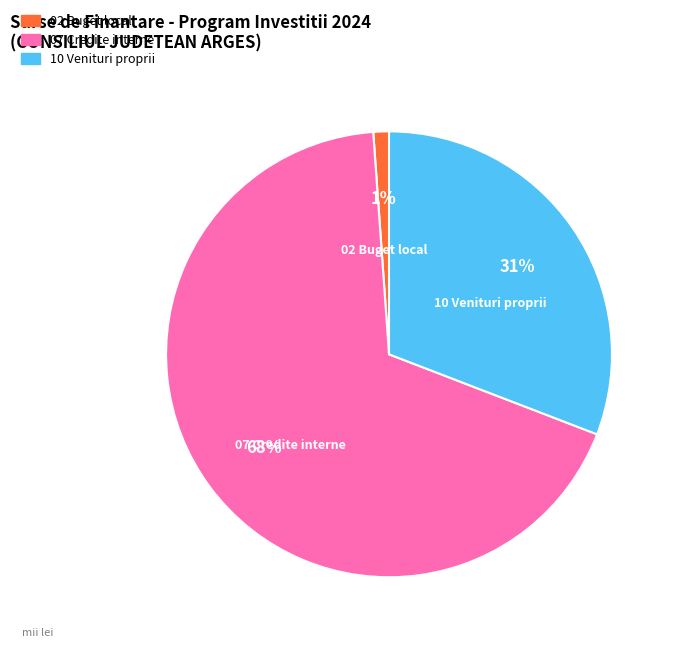

Between 07 Credite interne and 10 Venituri proprii, which is larger?

07 Credite interne